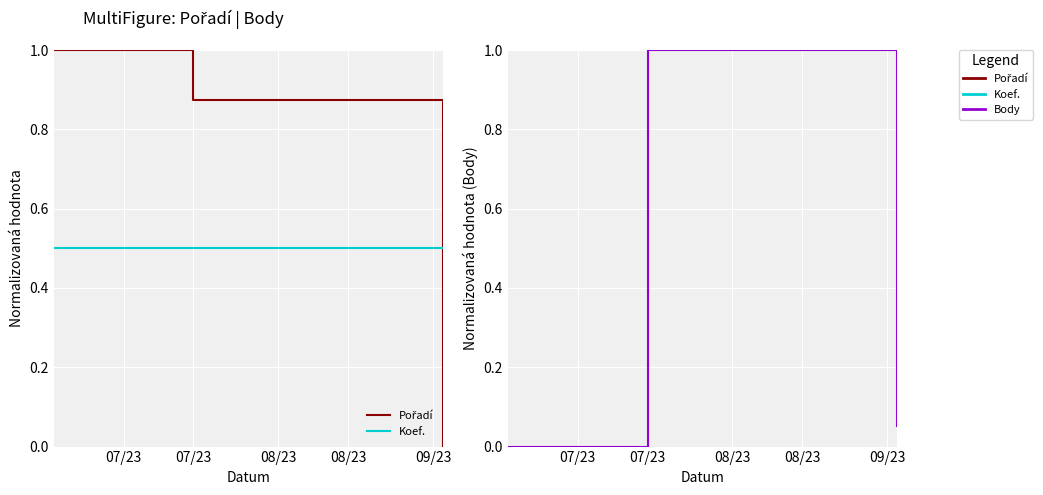

Reading left to right, extract all data points from this chart.

Pořadí: 1.0	0.9	0.0
Koef.: 0.5	0.5	0.5
Body: 0.0	1.0	0.1